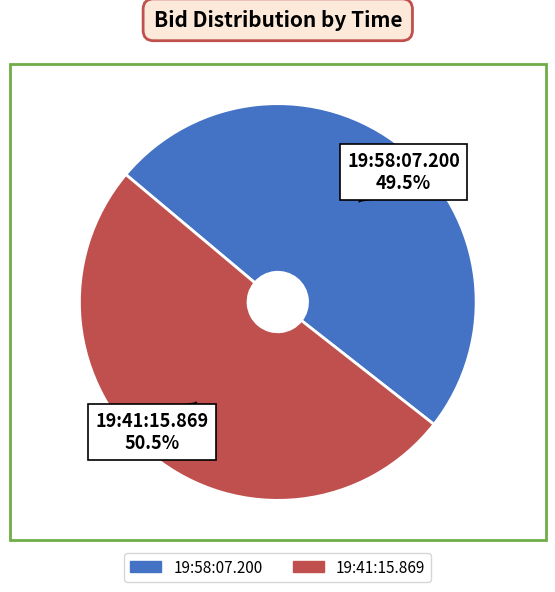

Between 19:58:07.200 and 19:41:15.869, which is larger?

19:41:15.869